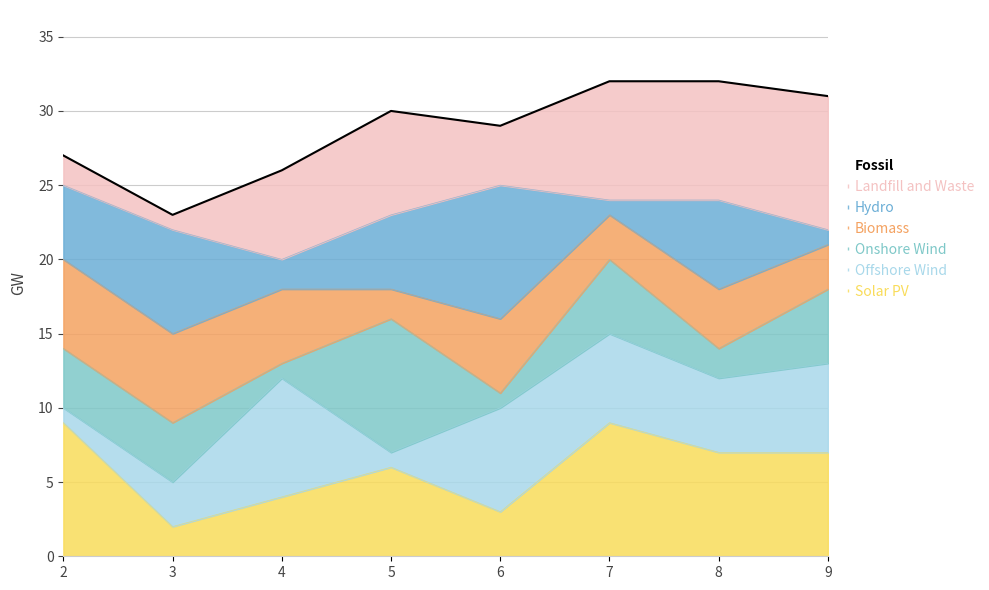

What is the change in value from 2 to 6?

+2